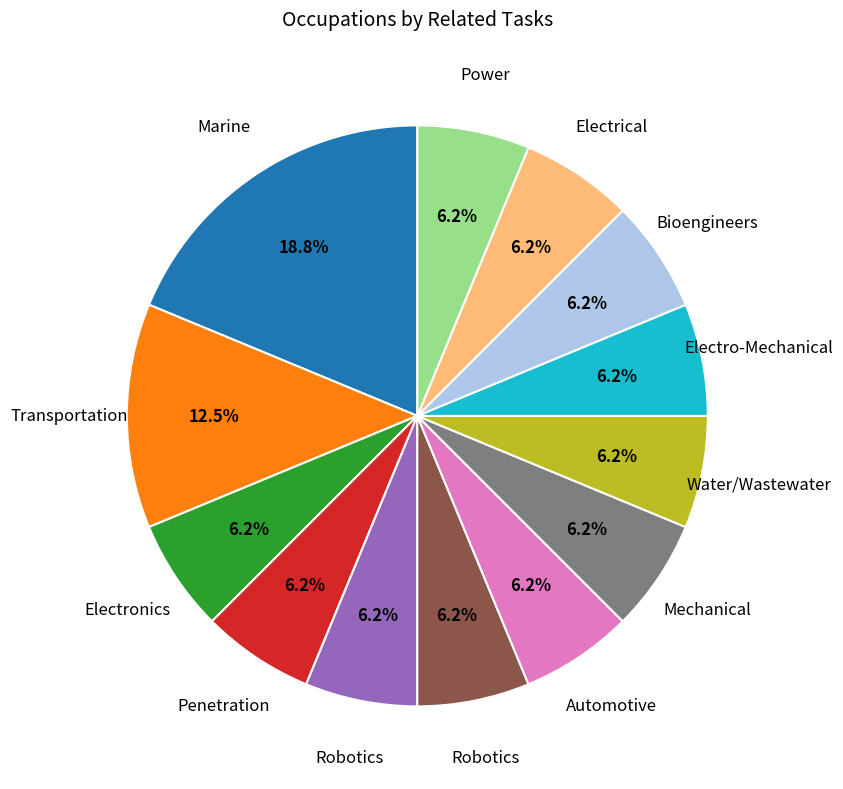

How many segments does this pie chart have?

13